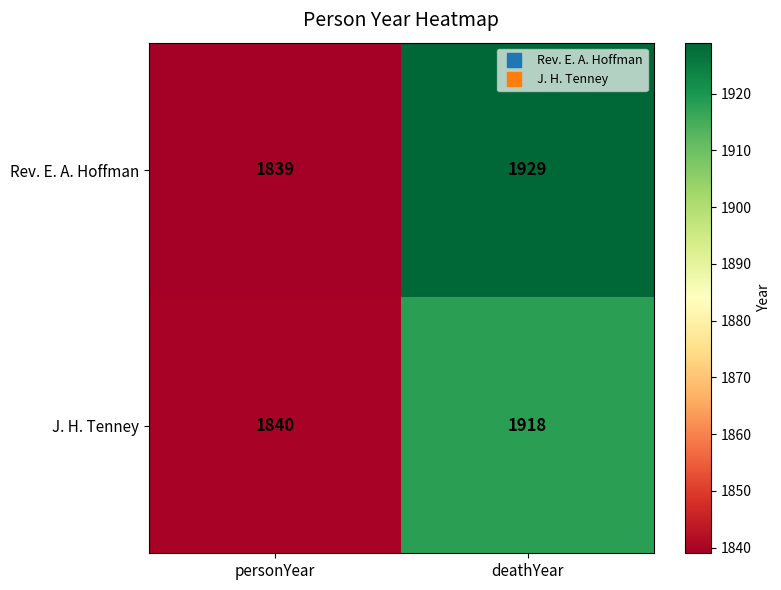

At how many categories does at least one series exceed 1919?

1